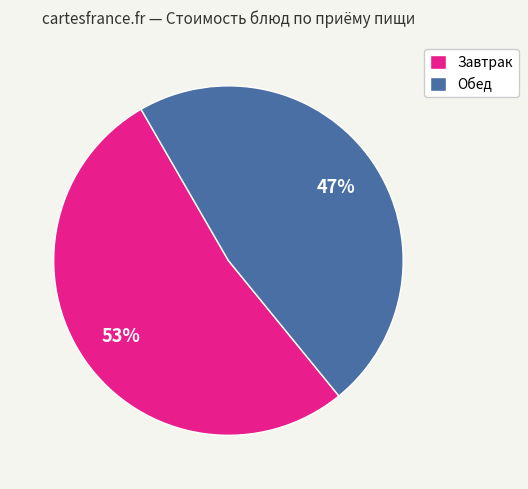

To the nearest percent, what is the average slice percentage?

50%